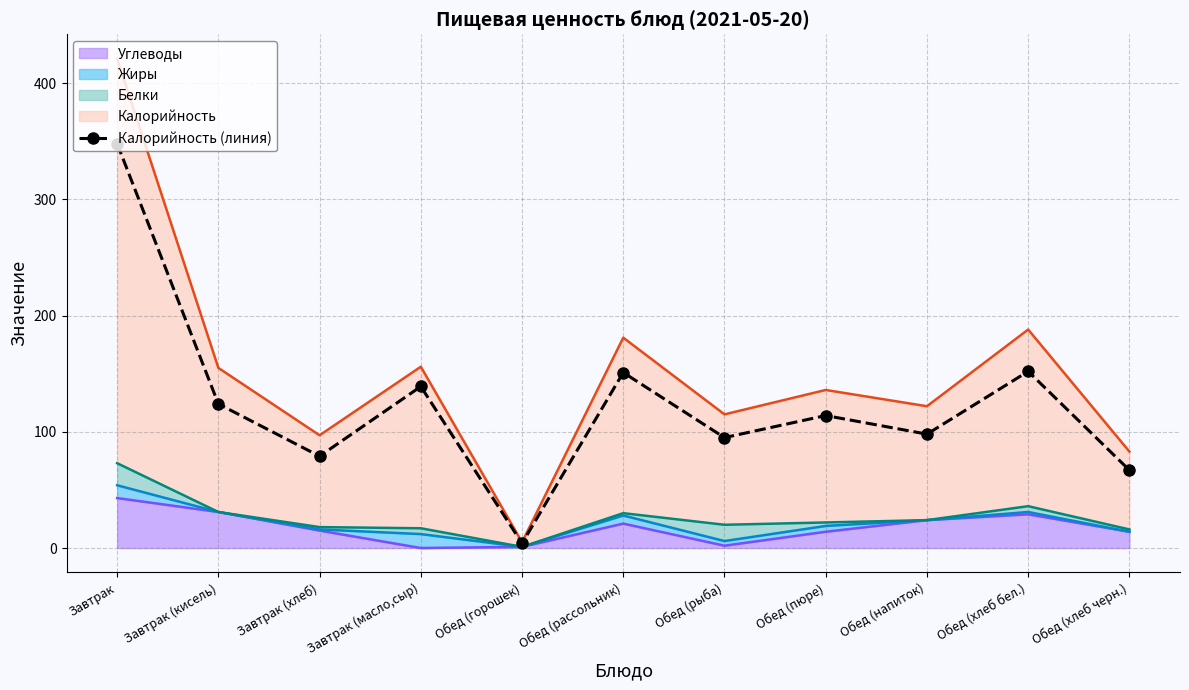

What is the average value?

125